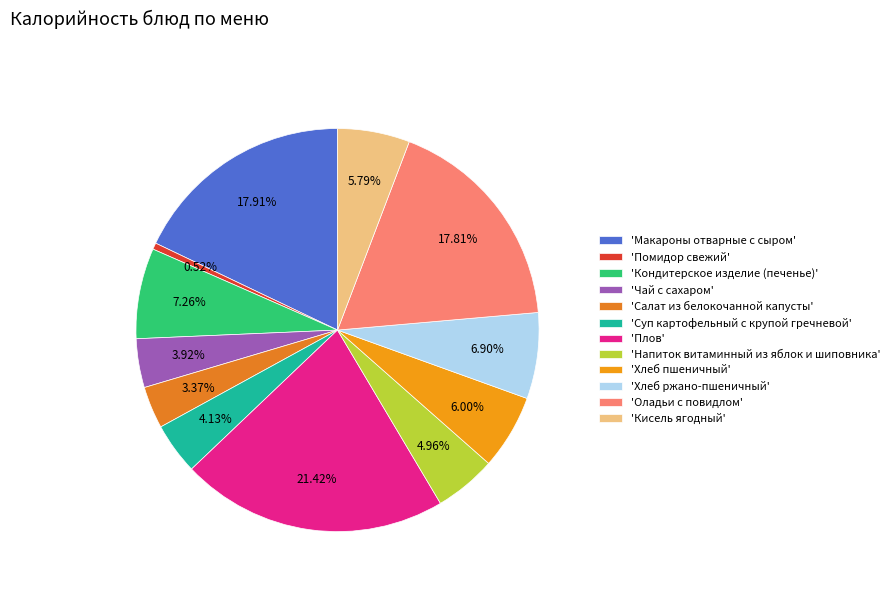

How many segments does this pie chart have?

12